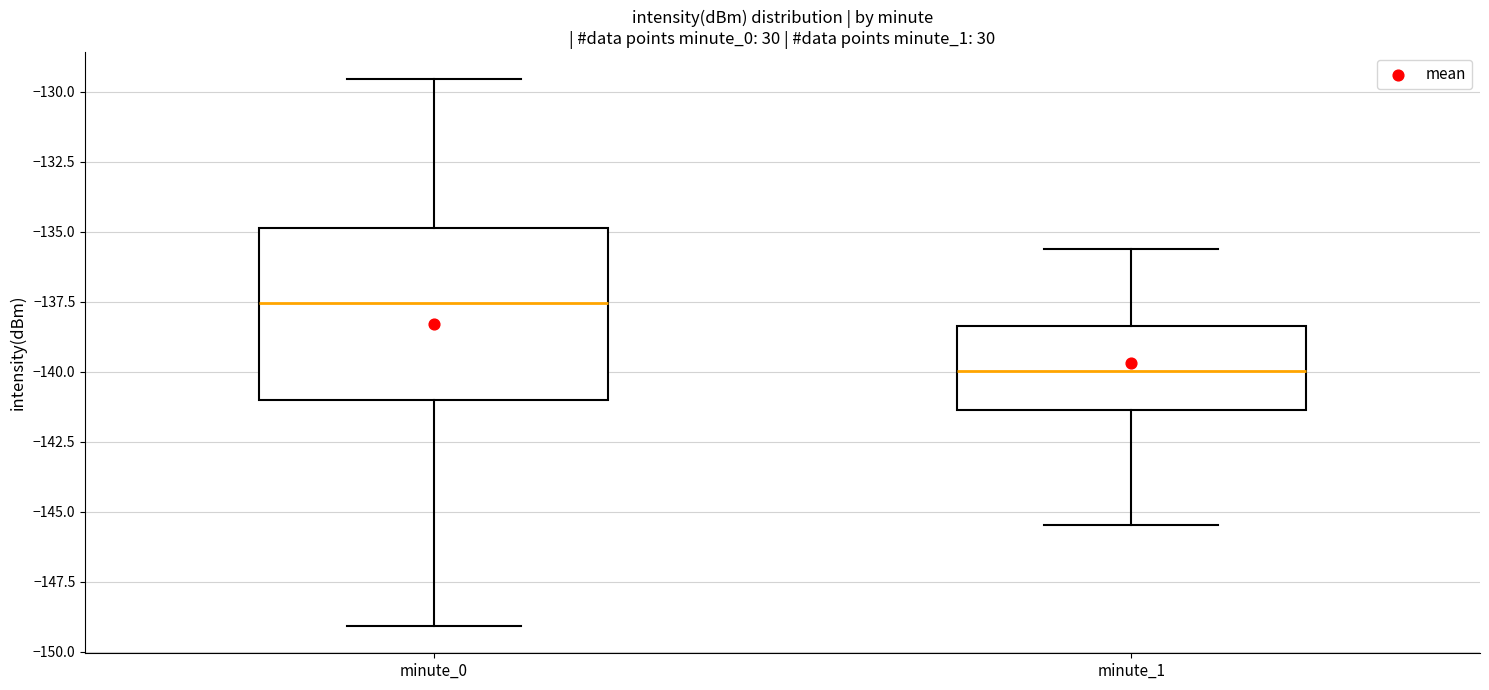

Reading left to right, transcribe this box plot: for each box, give where its median line is, the range the box spans, and where its two whiskers end, as read against the y-axis. The values are not printed on the chart, so give them approximately, as read against the axis.

minute_0: median -137.5, box -141.0 to -135.0, whiskers -149.0 to -129.5
minute_1: median -140.0, box -141.5 to -138.5, whiskers -145.5 to -135.5